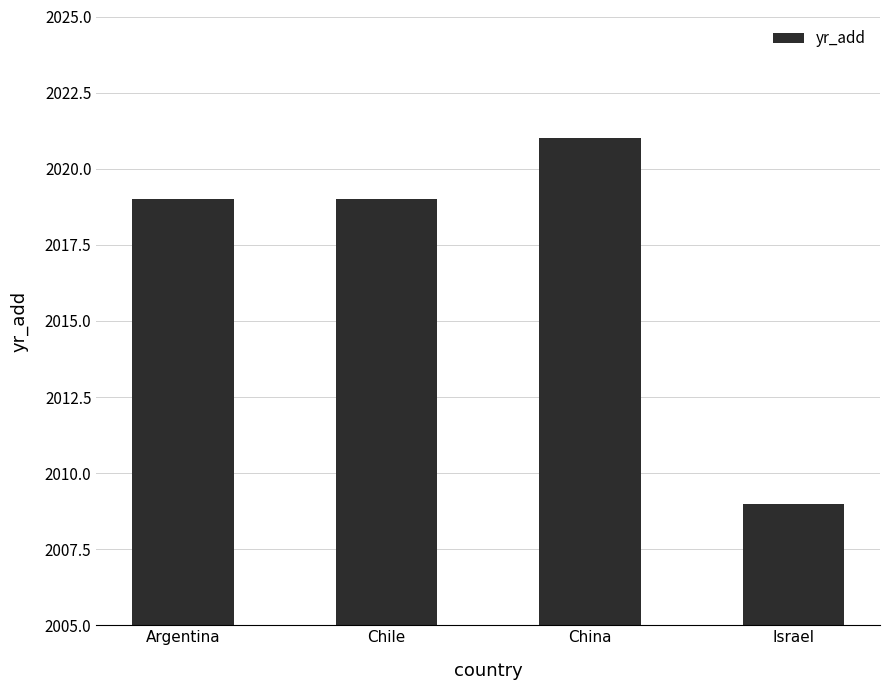

How many data points does each series have?

4